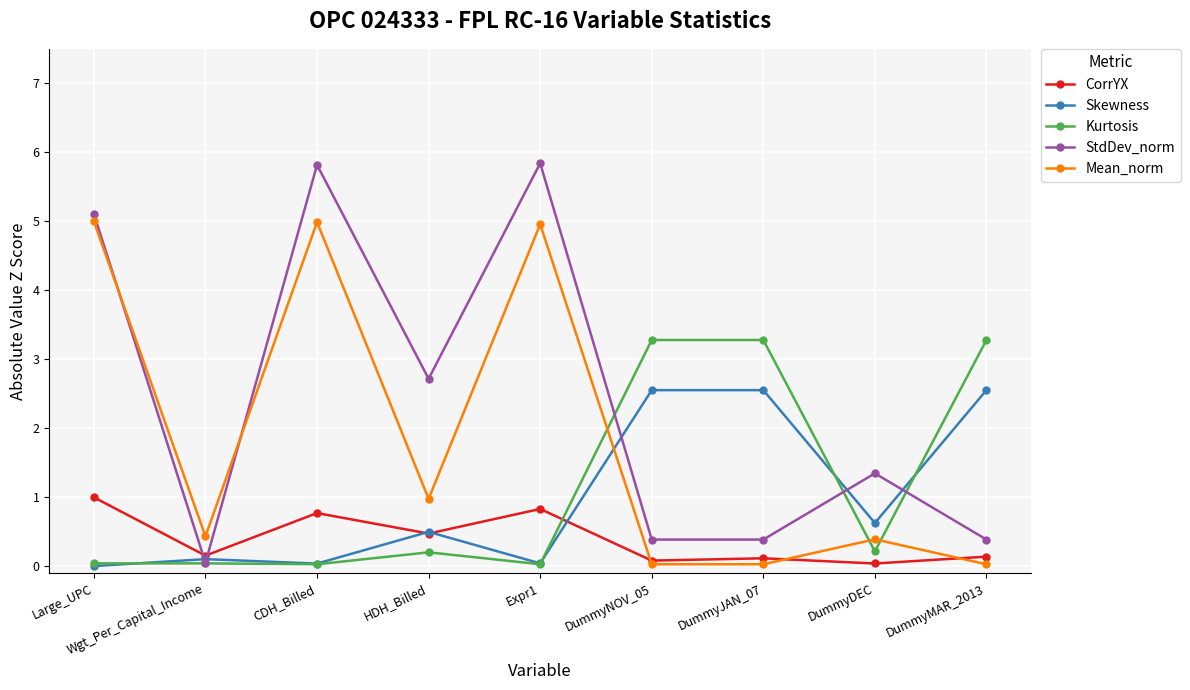

The value of Skewness at DummyMAR_2013 is 2.6. True or false?

True